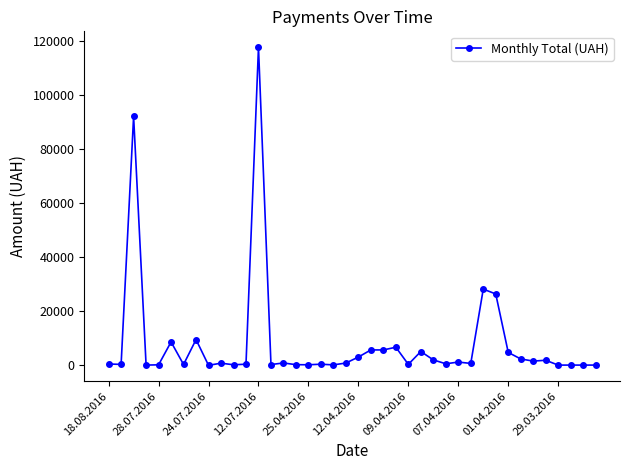

What is the difference between the maximum and minimum values?

117557.6